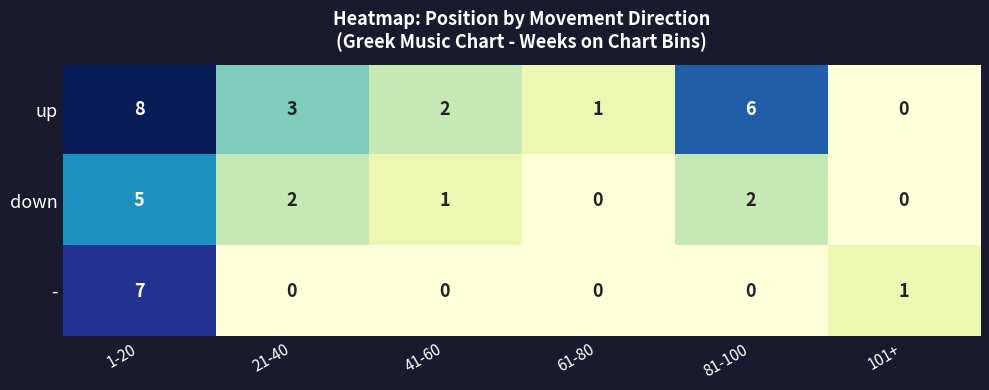

What is the difference between the down values at 1-20 and 21-40?

3